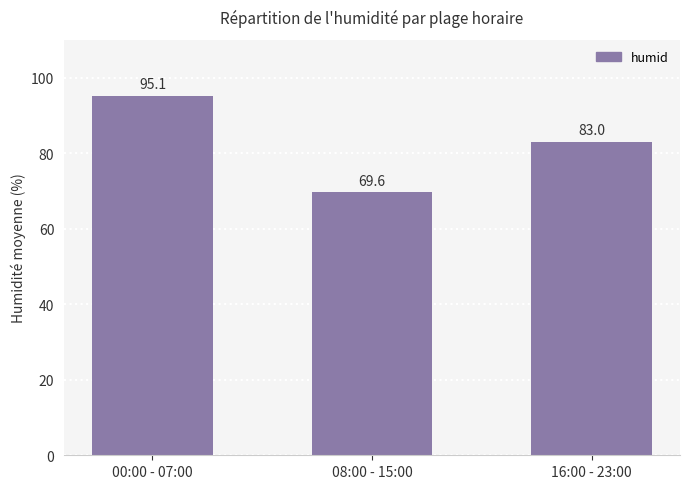

How many categories are shown in the chart?

3